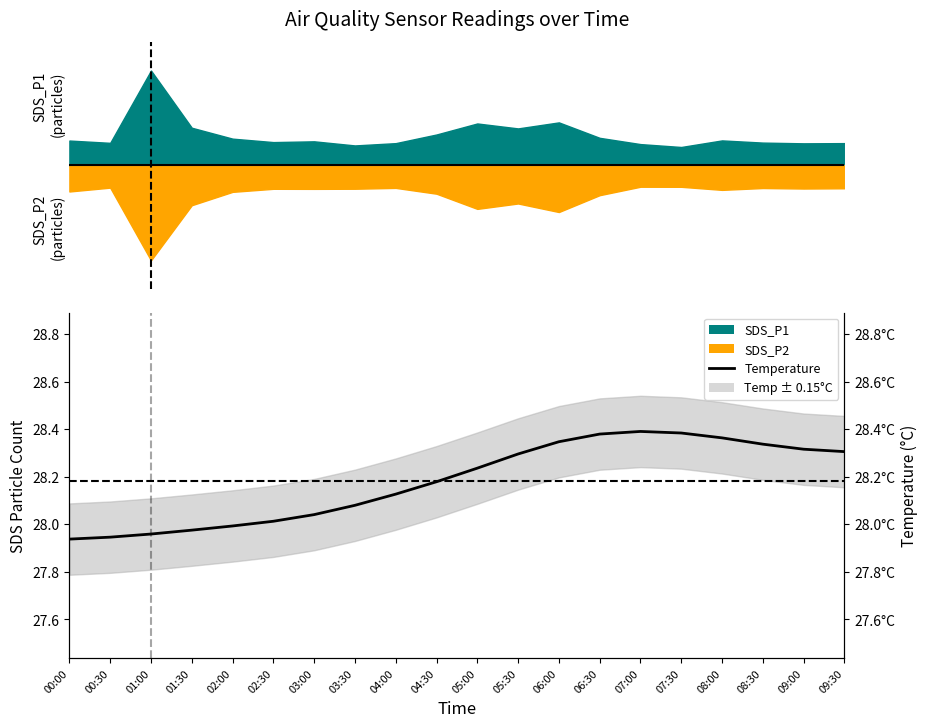

True or false: the data shows 28.0 at 02:00.

True